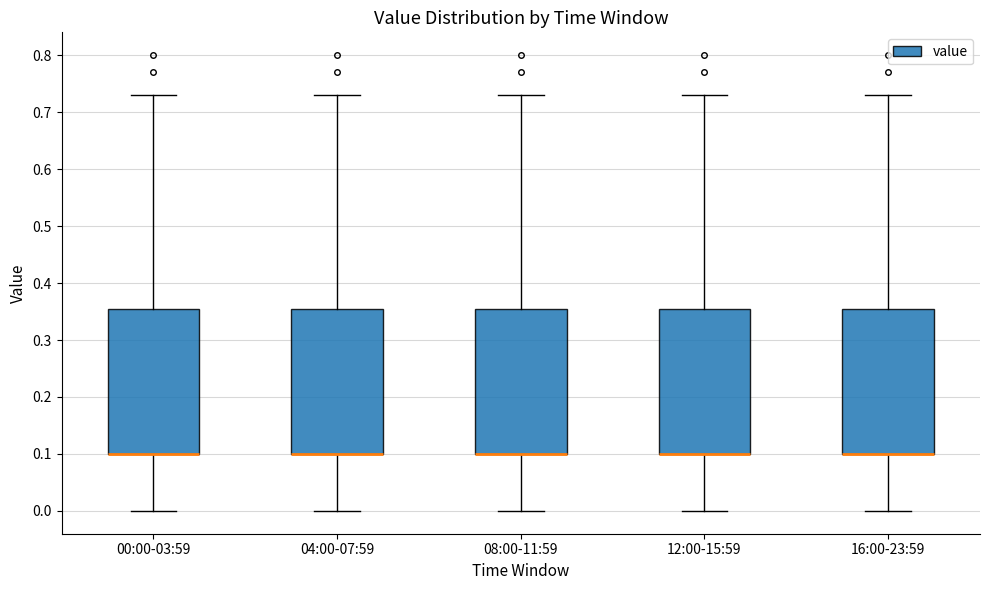

Reading left to right, read every box against the y-axis: the position of its median line, the range the box covers, and the ends of its whiskers. The values are not printed on the chart, so give them approximately, as read against the axis.

00:00-03:59: median 0.10 (drawn on the box's lower edge), box 0.10 to 0.36, whiskers 0.00 to 0.73
04:00-07:59: median 0.10 (drawn on the box's lower edge), box 0.10 to 0.36, whiskers 0.00 to 0.73
08:00-11:59: median 0.10 (drawn on the box's lower edge), box 0.10 to 0.36, whiskers 0.00 to 0.73
12:00-15:59: median 0.10 (drawn on the box's lower edge), box 0.10 to 0.36, whiskers 0.00 to 0.73
16:00-23:59: median 0.10 (drawn on the box's lower edge), box 0.10 to 0.36, whiskers 0.00 to 0.73